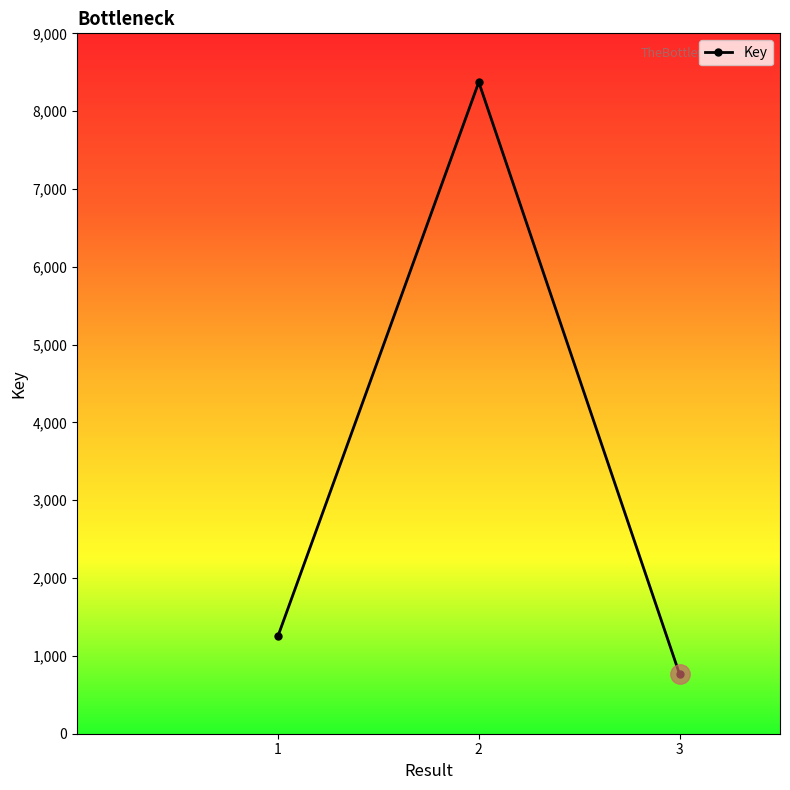

The chart shows a value of 764 at 3. True or false?

True